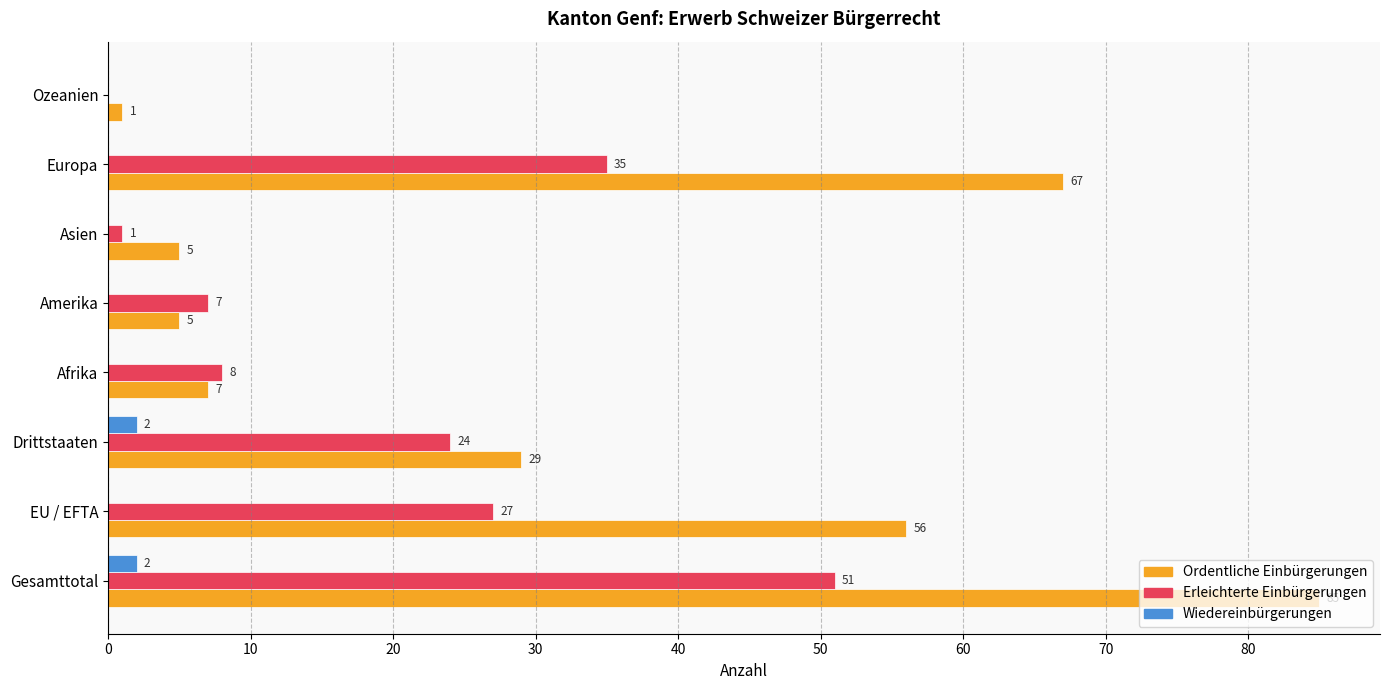

The value of Erleichterte Einbürgerungen at Gesamttotal is 51. True or false?

True